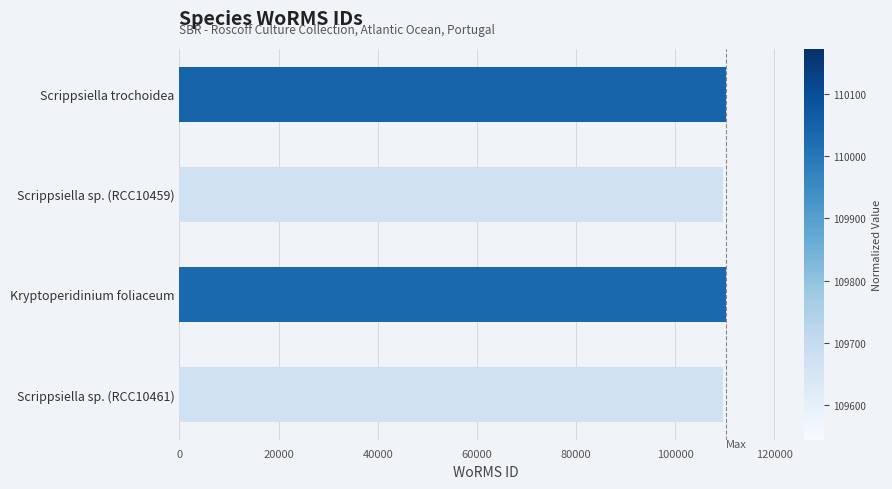

What is the ratio of the value at Scrippsiella sp. (RCC10461) to the value at Kryptoperidinium foliaceum?

1.0